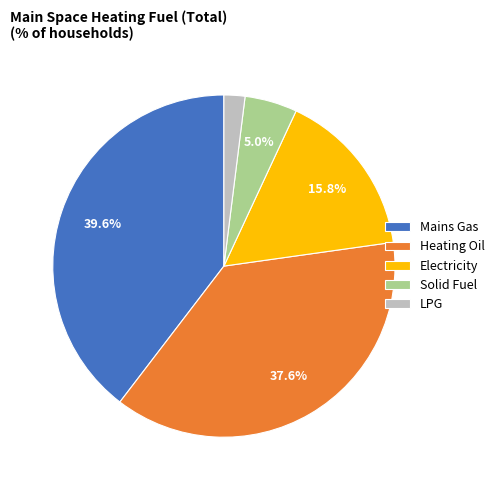

What portion of the pie excludes Mains Gas?

60.4%